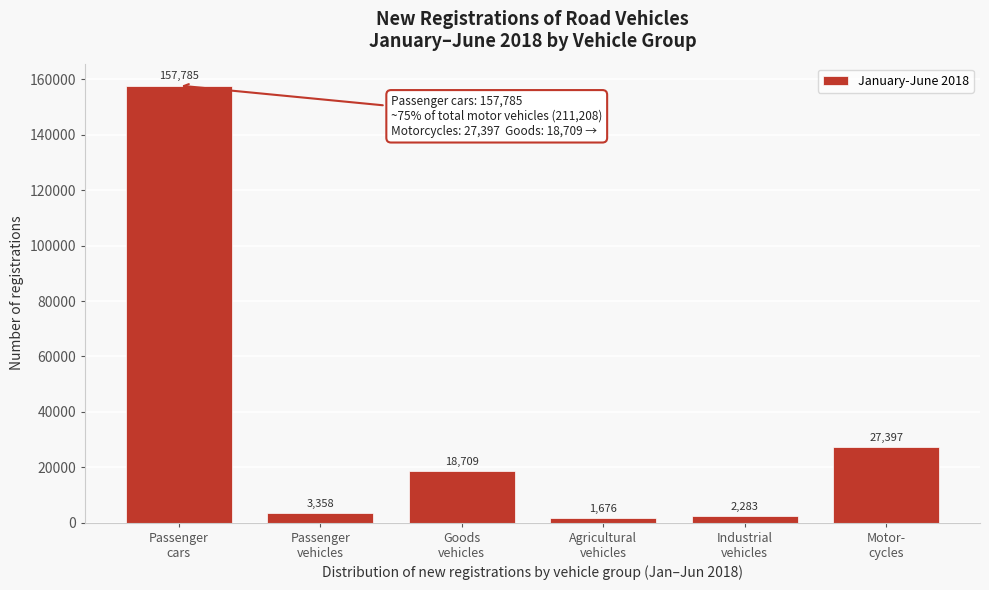

Reading left to right, transcribe all the data shown in this chart.

157785	3358	18709	1676	2283	27397